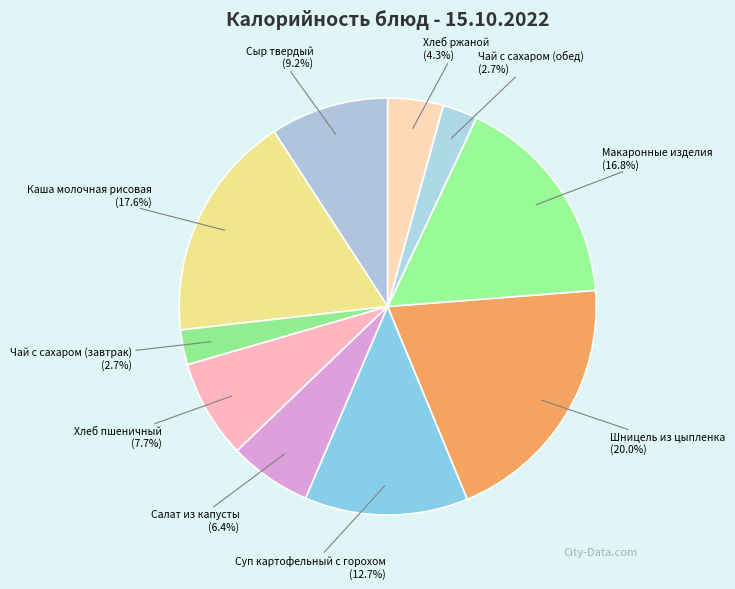

Which has a higher value, Чай с сахаром (обед) or Сыр твердый?

Сыр твердый